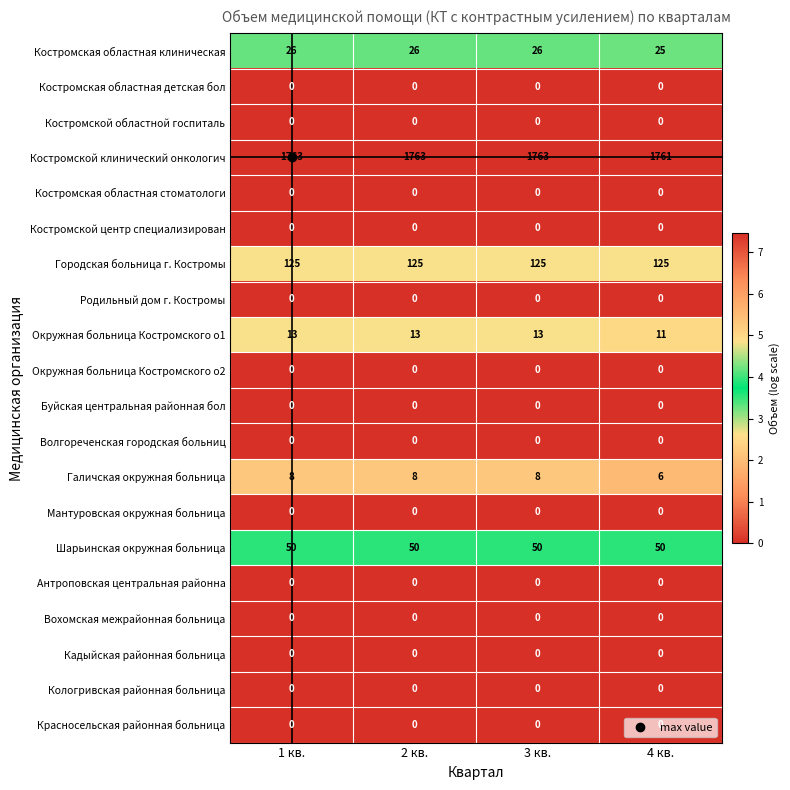

What is the difference between the highest and lowest values at 2 кв.?

1763